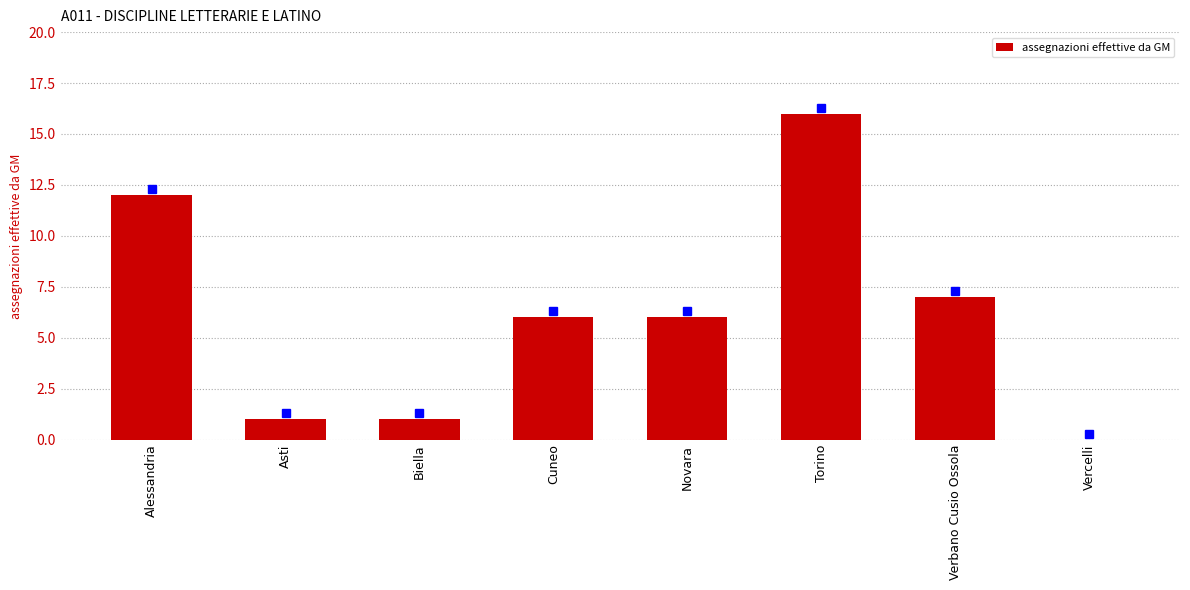

Between Biella and Vercelli, which is larger?

Biella